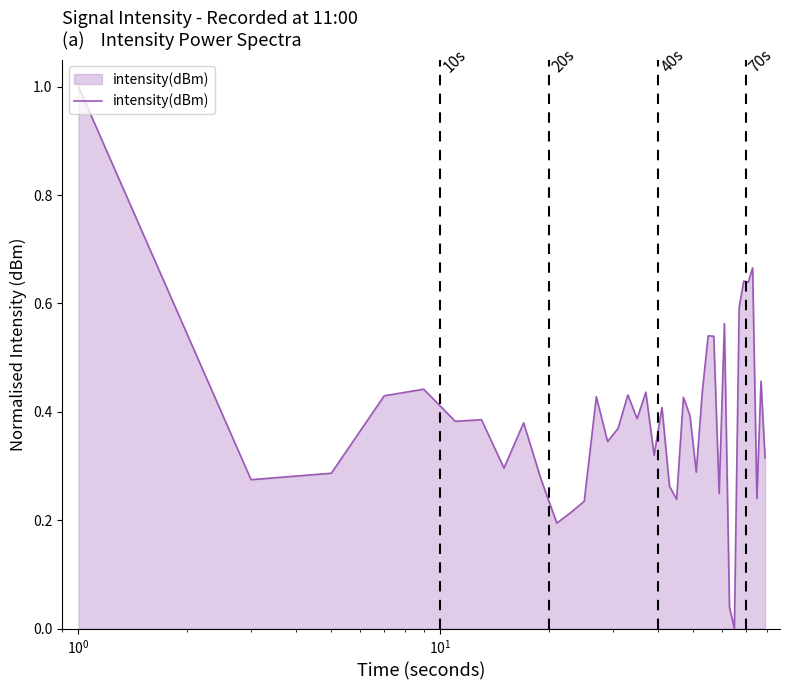

What is the greatest value displayed?

1.0